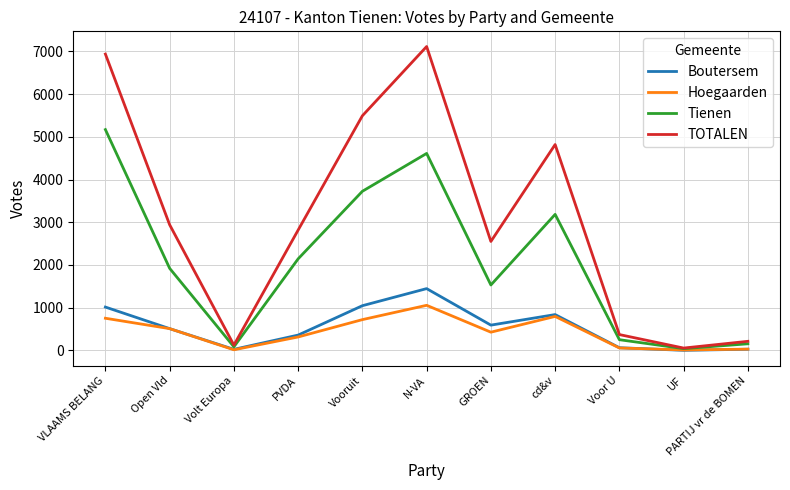

Count the number of data series in this chart.

4